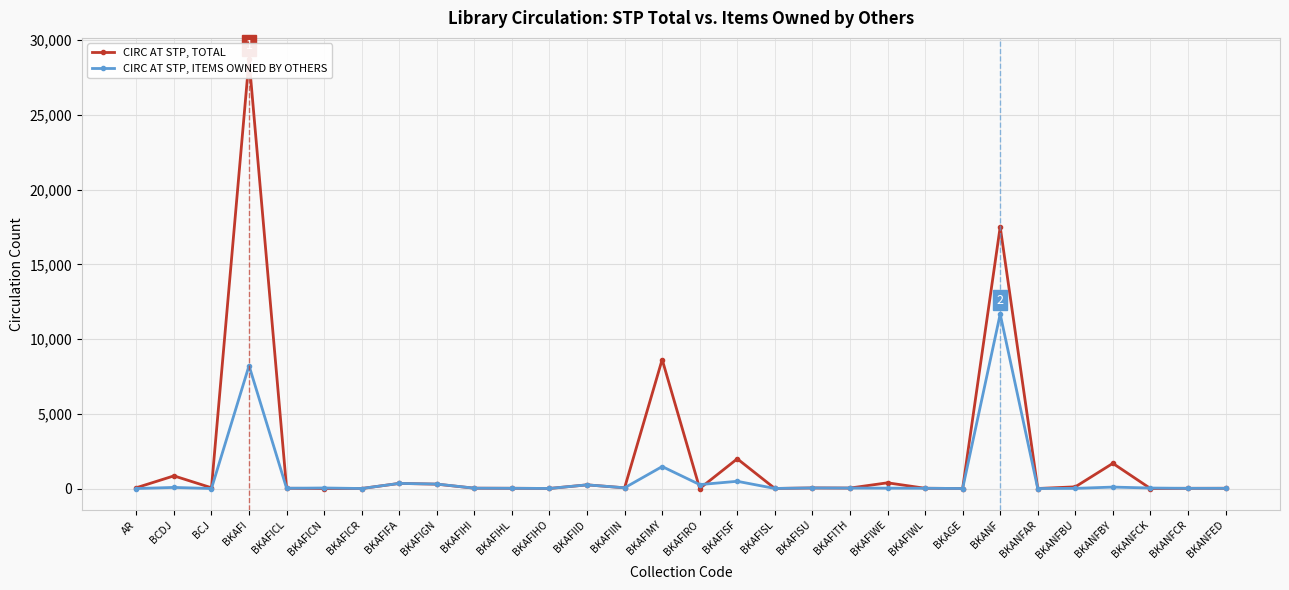

Reading right to left, what are all the values shown in this chart?

CIRC AT STP, TOTAL: 15	13	0	1684	113	1	17504	1	17	382	31	39	4	1988	1	8629	48	245	4	16	22	291	342	1	0	17	28711	49	846	53
CIRC AT STP, ITEMS OWNED BY OTHERS: 15	13	33	96	10	1	11670	1	17	24	31	39	4	483	262	1469	48	245	4	16	22	299	342	1	36	17	8220	0	73	0